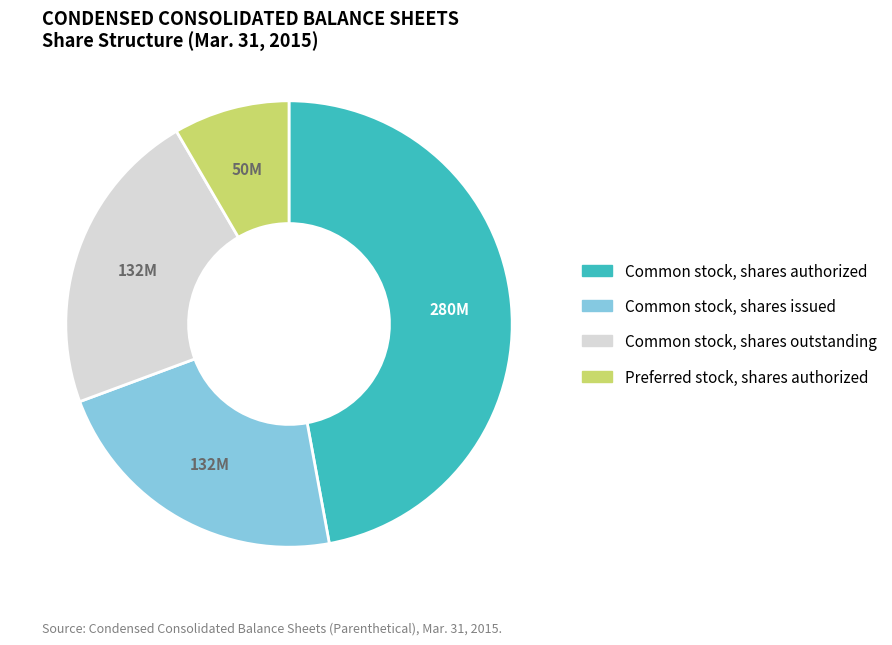

Is there a majority slice in this chart?

No